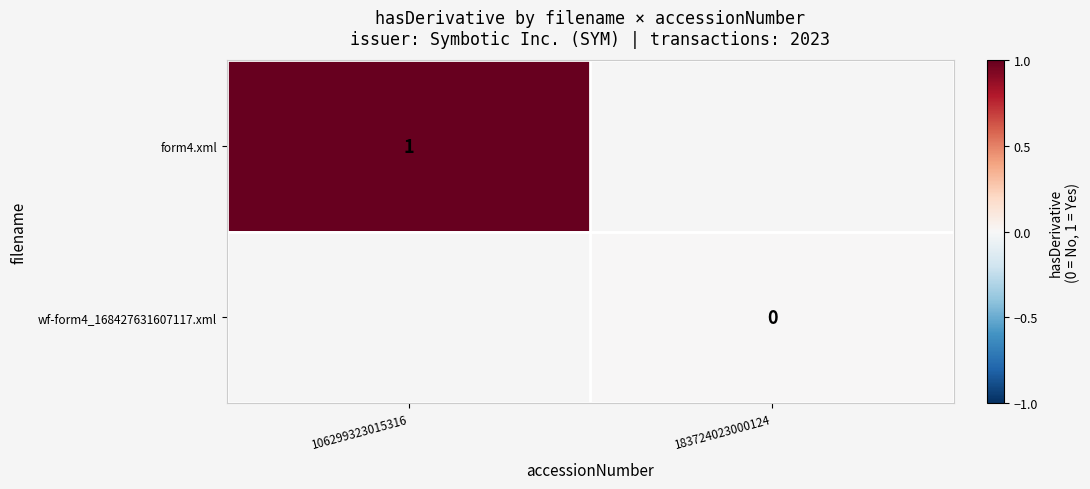

Is it true that form4.xml equals 1 at 106299323015316?

True